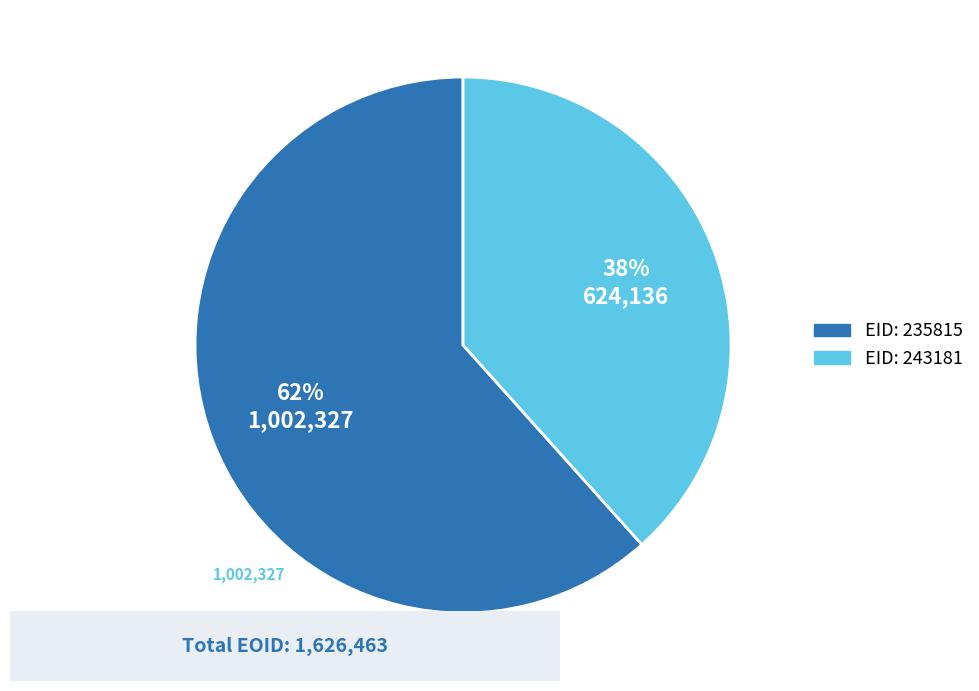

Which category has the biggest portion of the pie?

EID: 235815